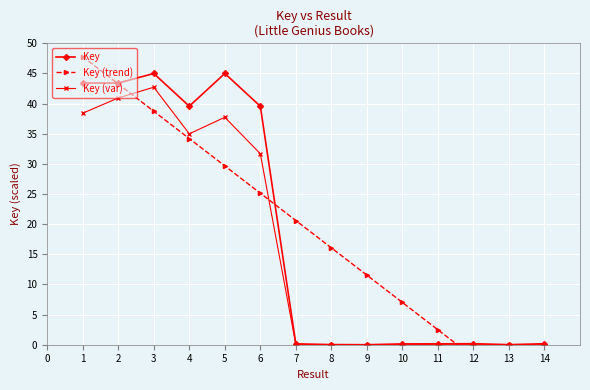

At which label is Key (var) closest to 21?

6